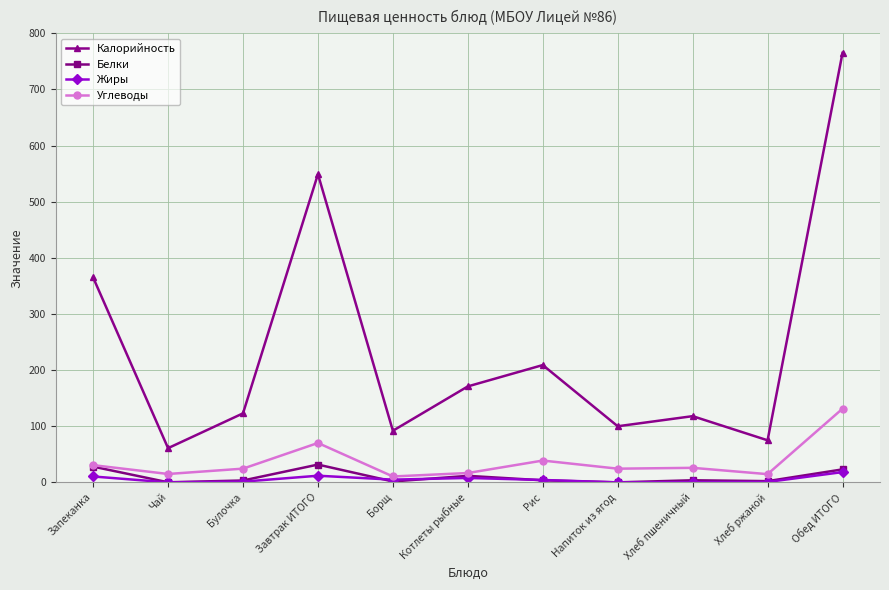

What is the spread (max minus min) of values at Чай?

61.0